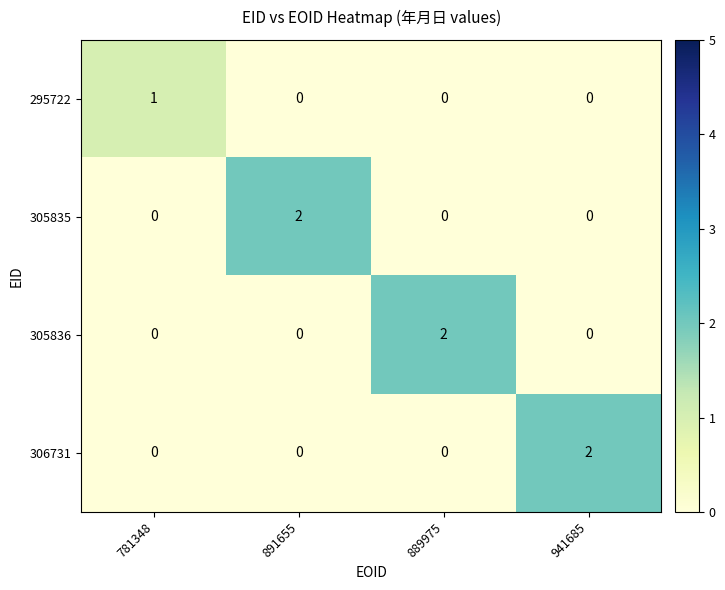

The 305836 series shows 0 at 891655. True or false?

True